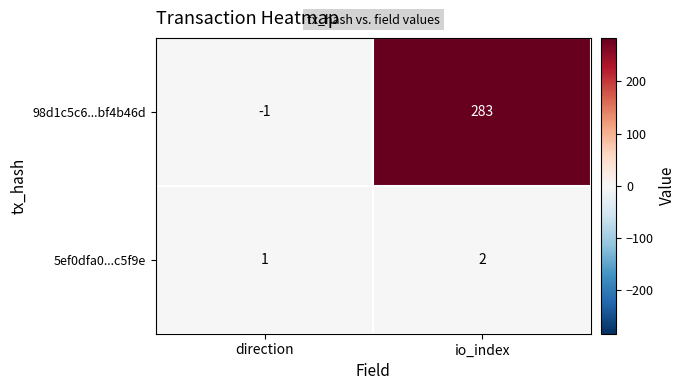

How many series are shown in this chart?

2